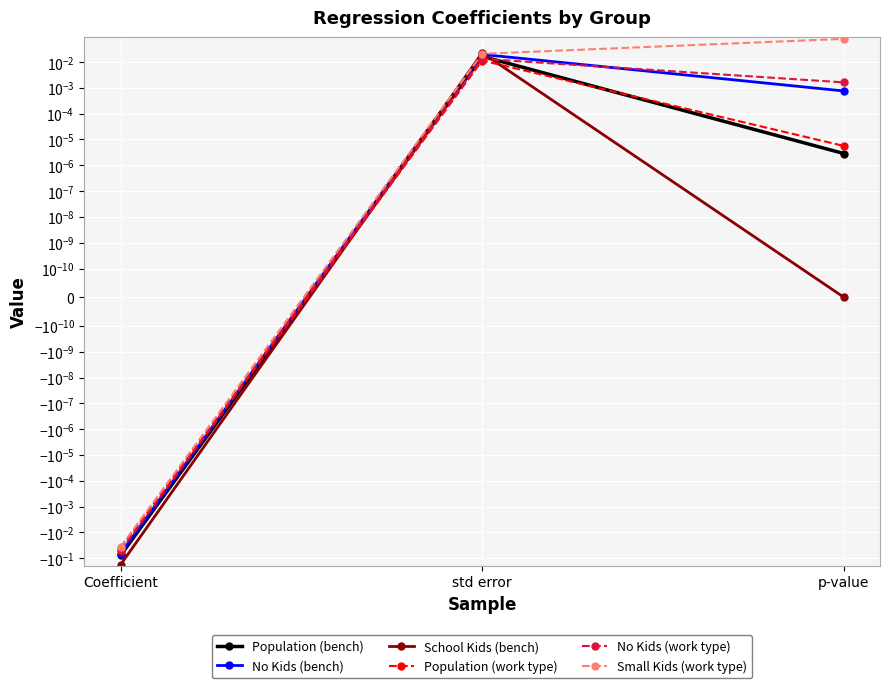

Read the School Kids (bench) value at Coefficient.

-0.2